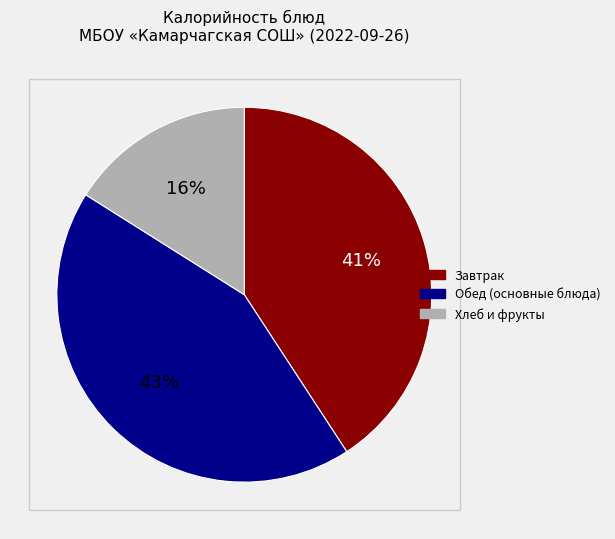

To the nearest percent, what is the difference between the largest and smallest slice percentages?

27%